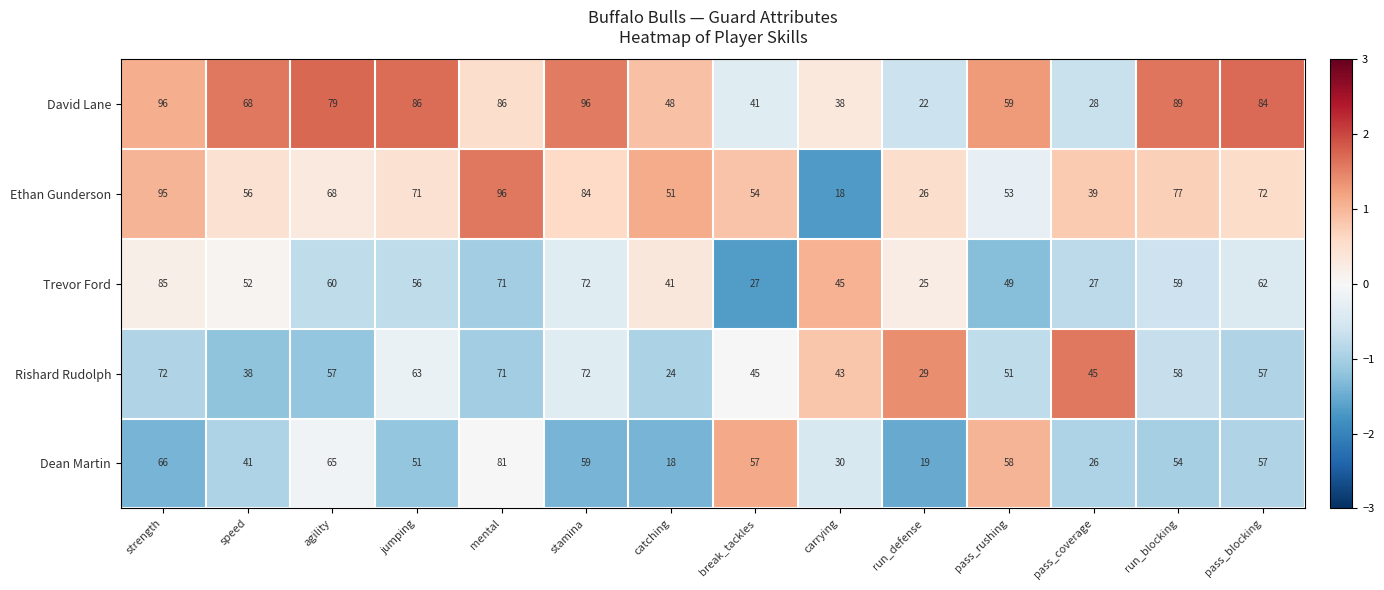

How many categories are shown in the chart?

14